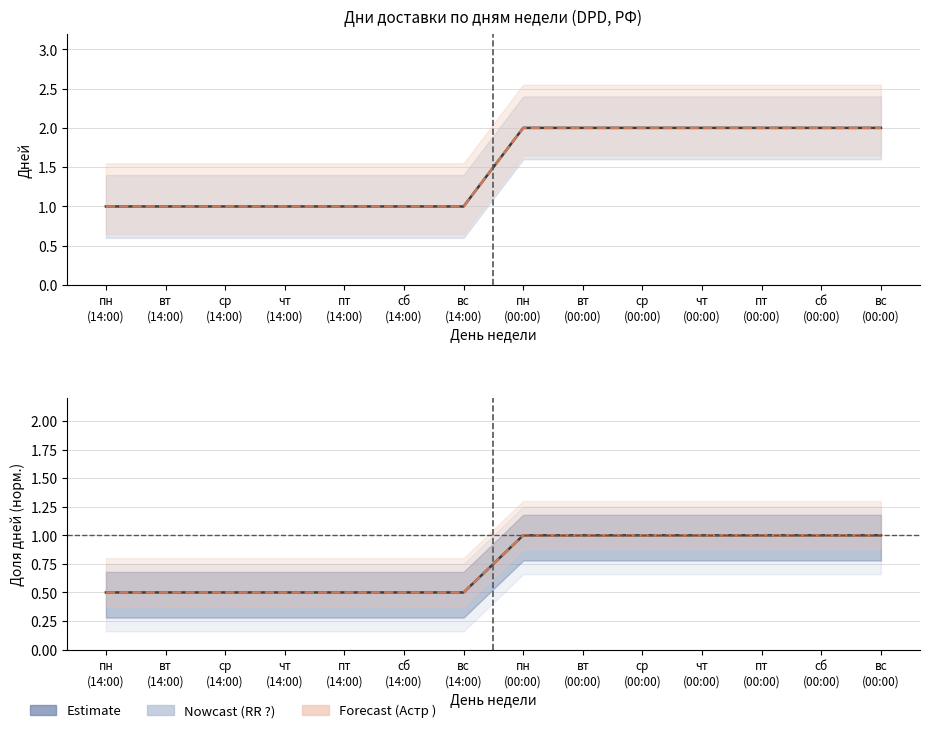

What is the maximum value for Астр ?

1.0